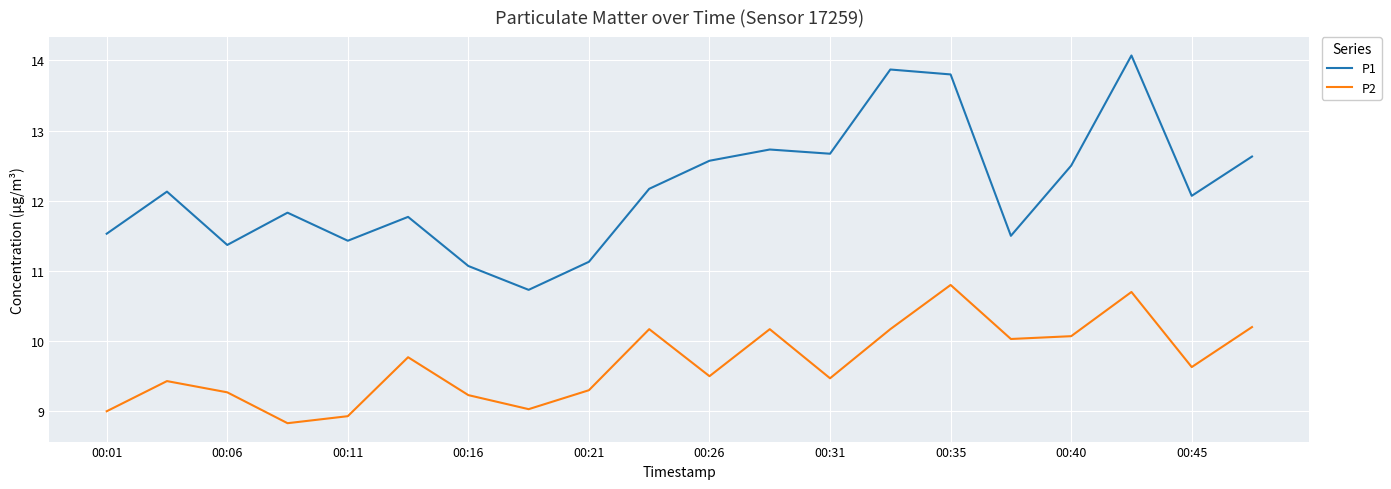

What is the maximum value for P1?

14.1